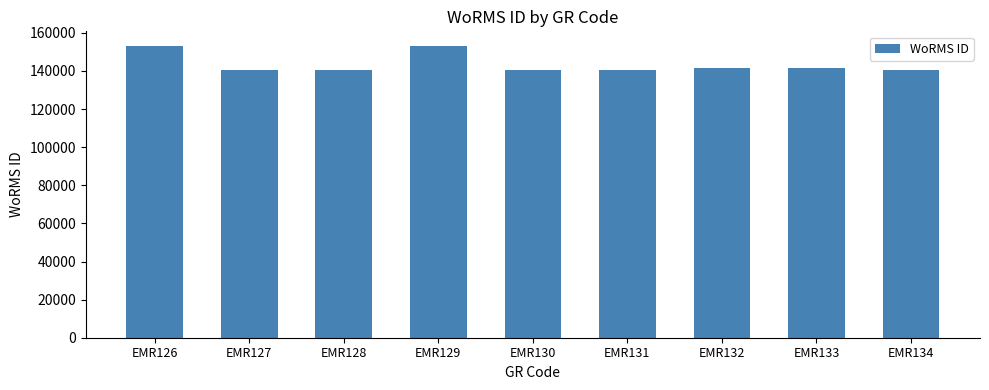

True or false: the data shows 140271 at EMR130.

True